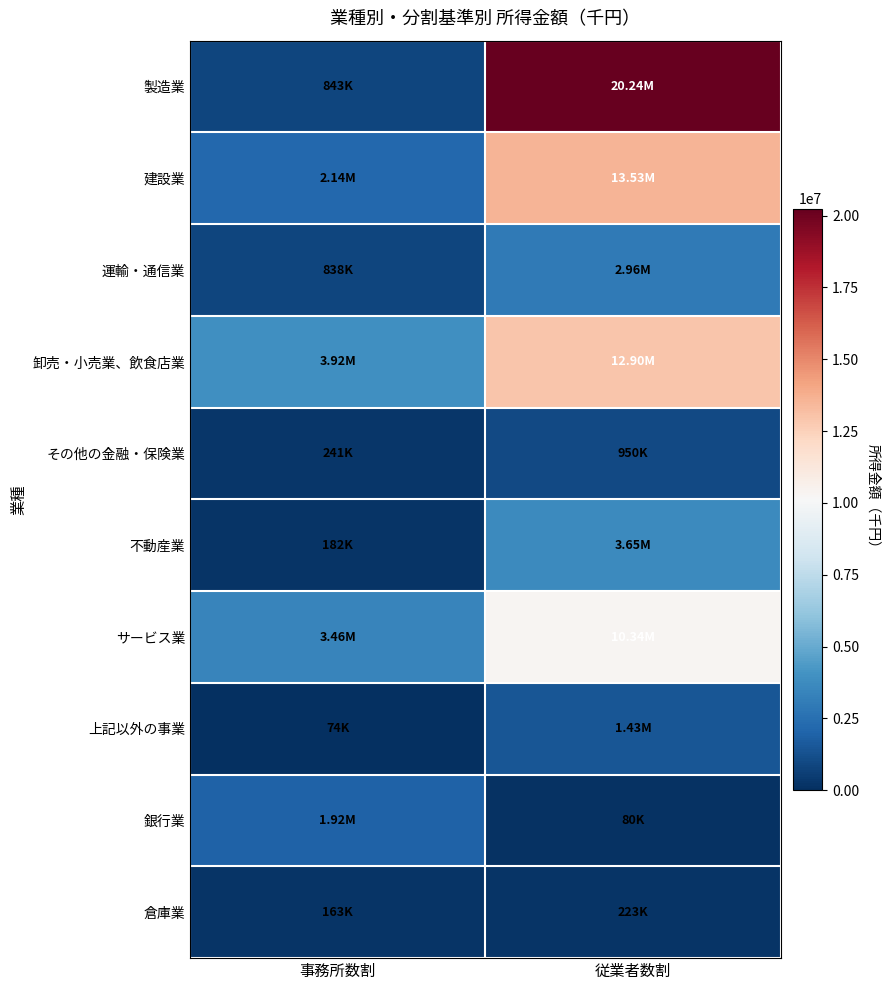

Count the number of categories in the chart.

2